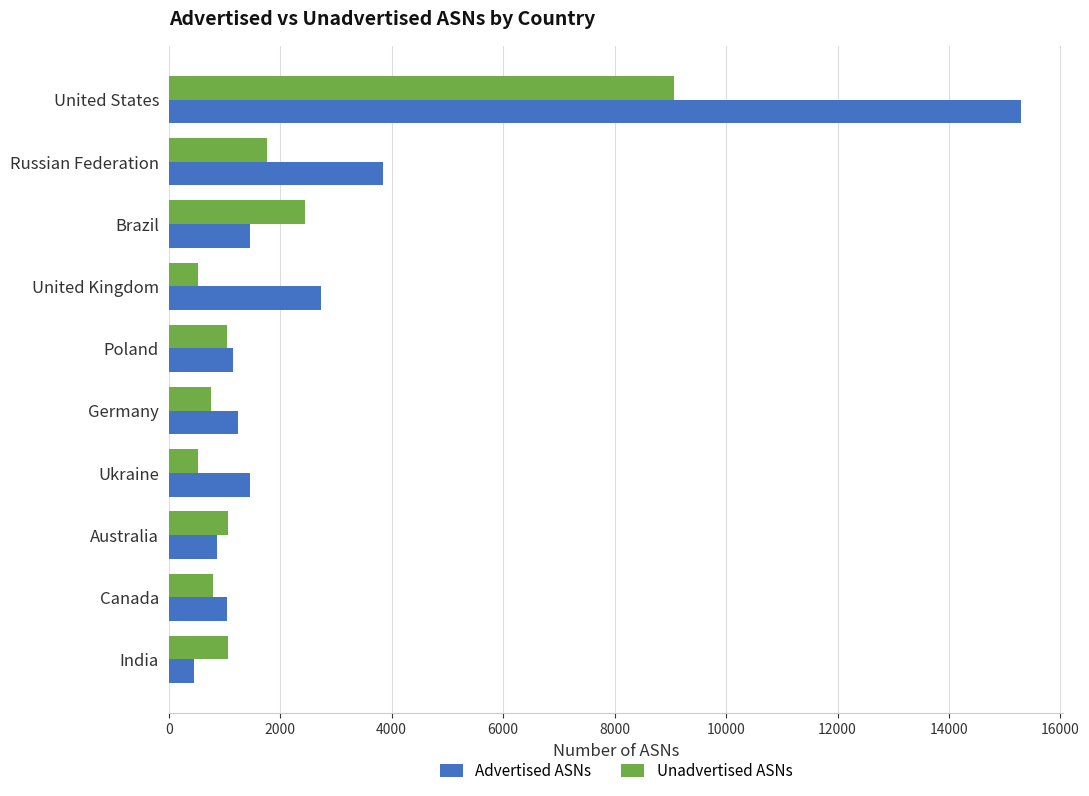

Rank the series by their average value, from highest to lowest.

Advertised ASNs, Unadvertised ASNs